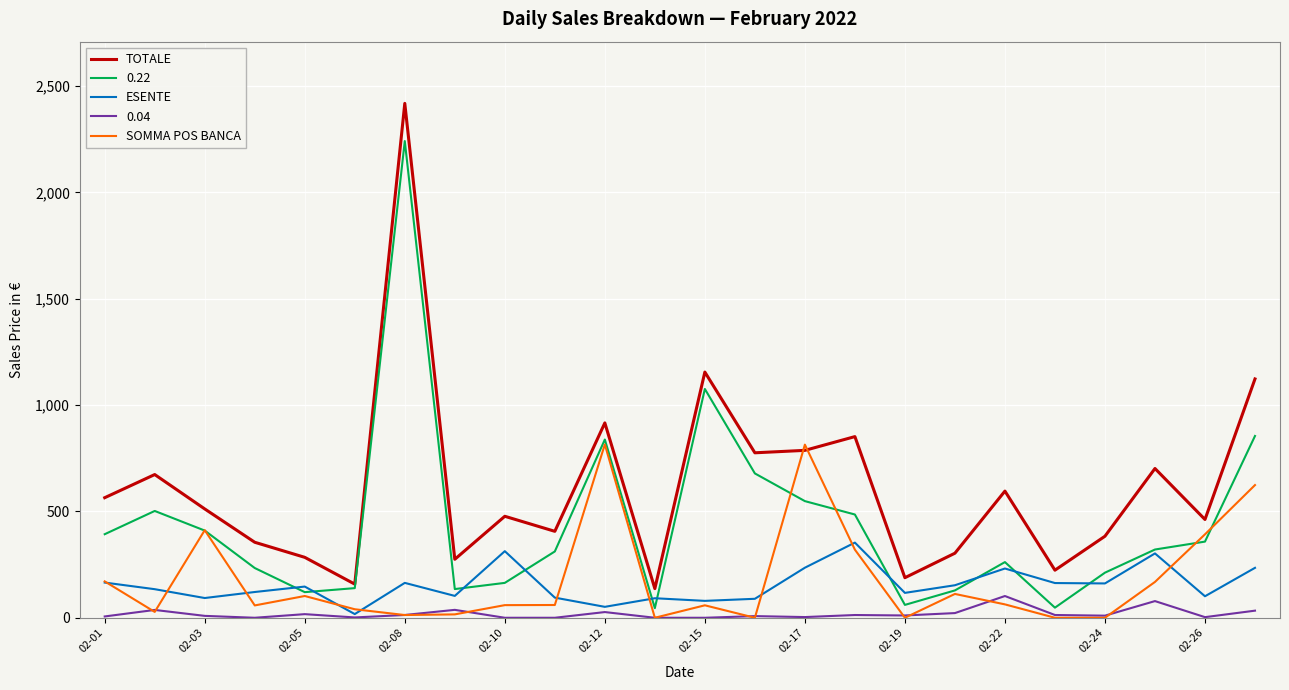

What is the sum of all SOMMA POS BANCA values?

4325.3